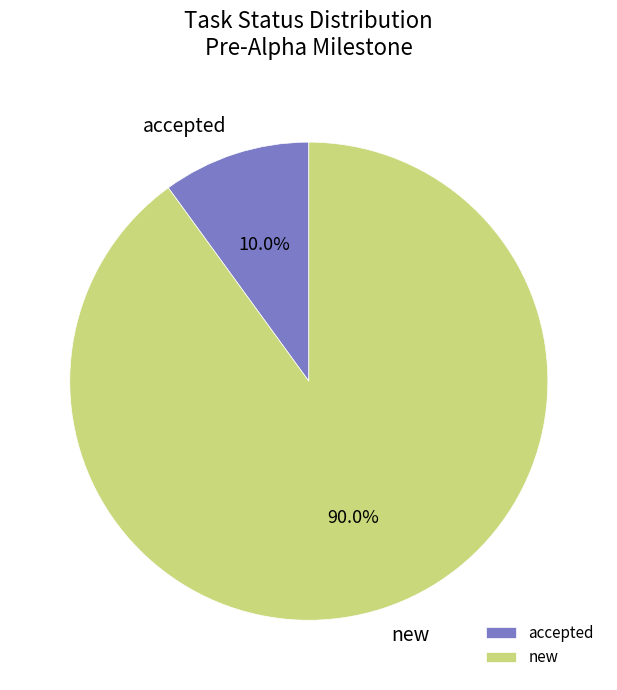

How many segments does this pie chart have?

2